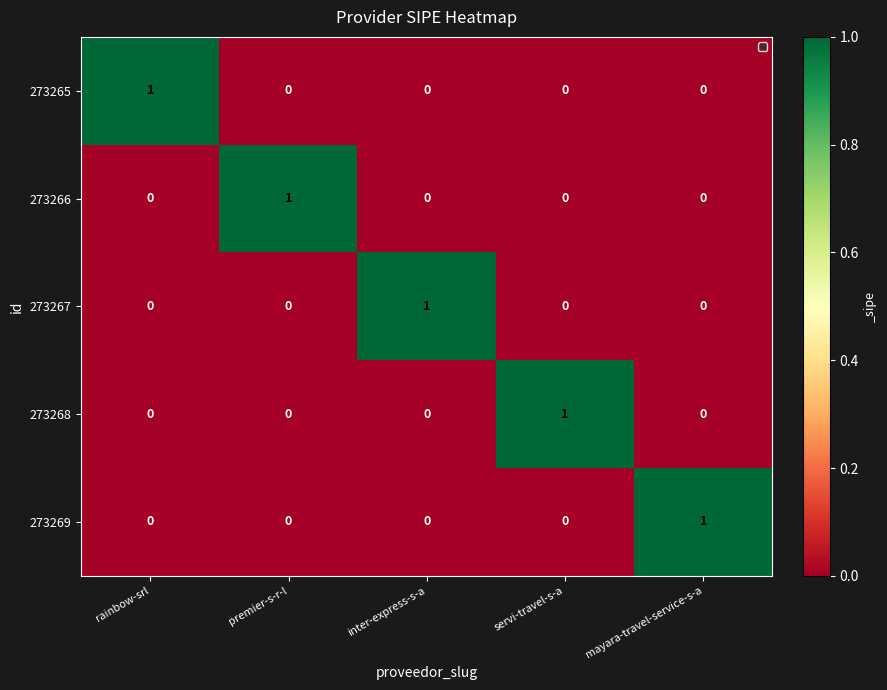

Which category has the highest value in the 273268 series?

servi-travel-s-a